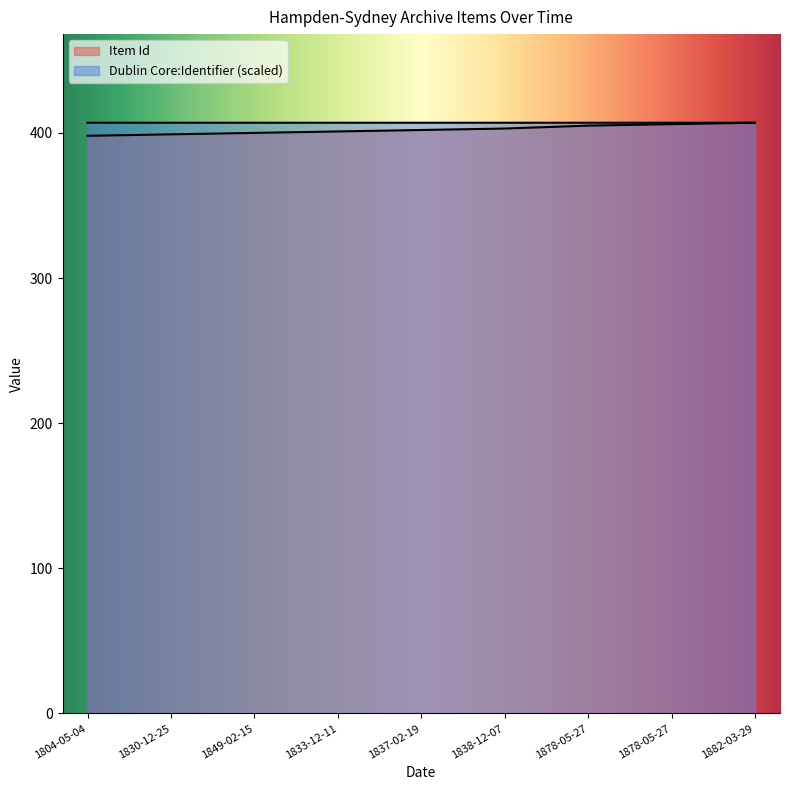

Rank the series by their average value, from highest to lowest.

Dublin Core:Identifier, Item Id